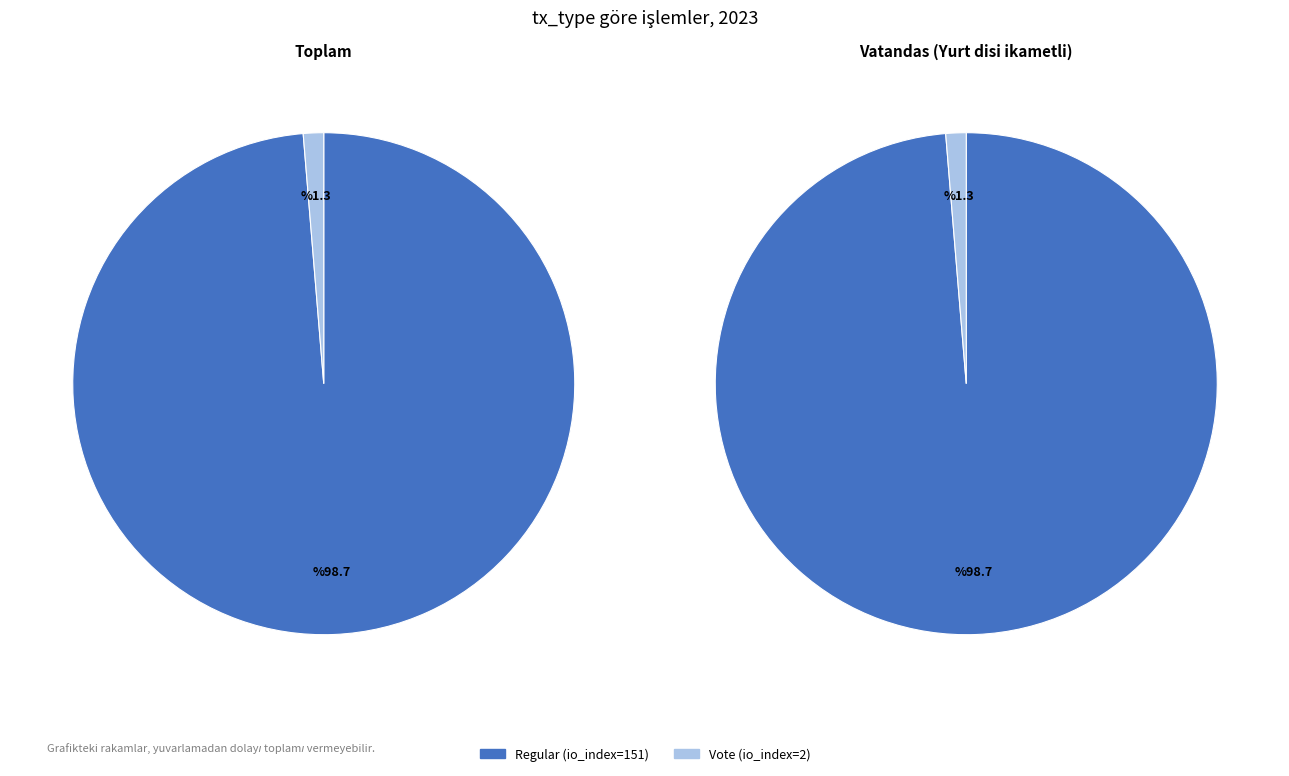

What percentage is the Vote (io_index=2) slice, to the nearest percent?

1%